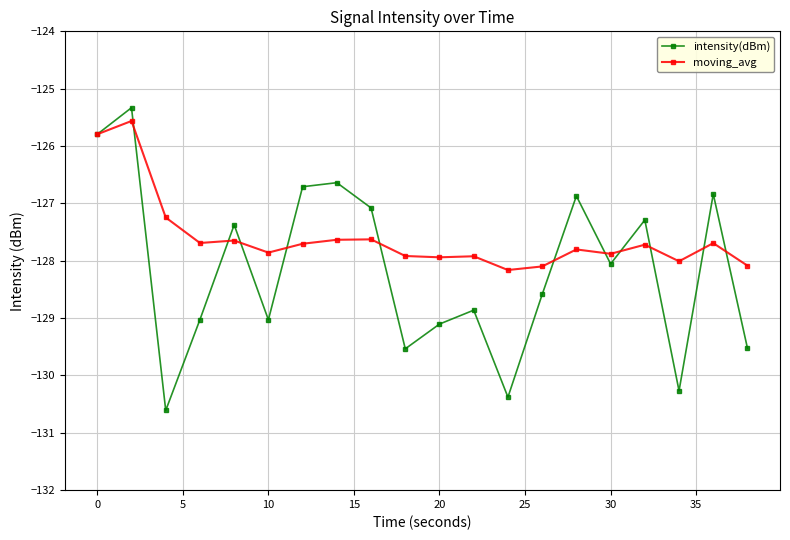

What is the average value of the moving_avg series?

-127.6